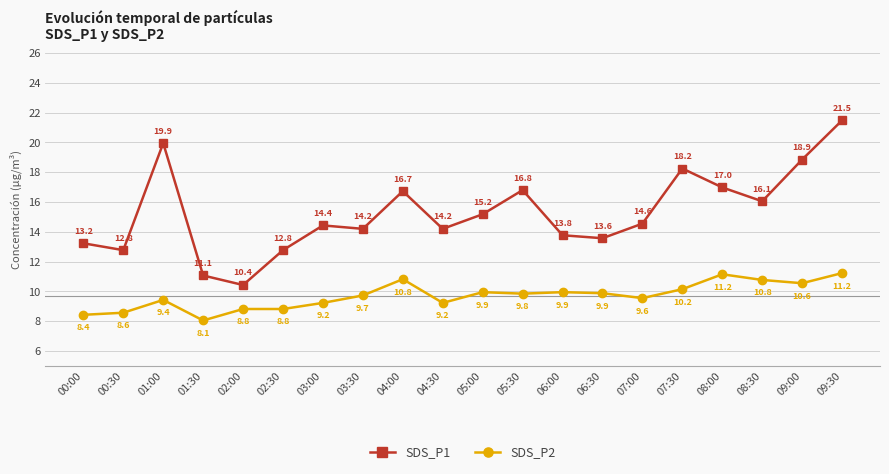

What is the difference between the second highest and second lowest values in the SDS_P1 series?

8.9